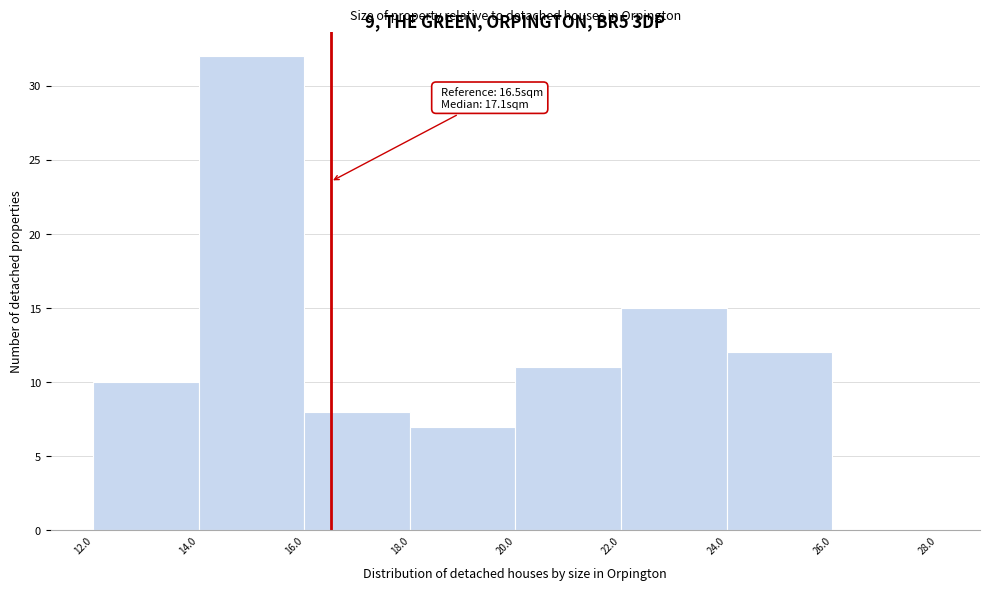

Which range on the x-axis has the tallest bar?

14.0 to 16.0